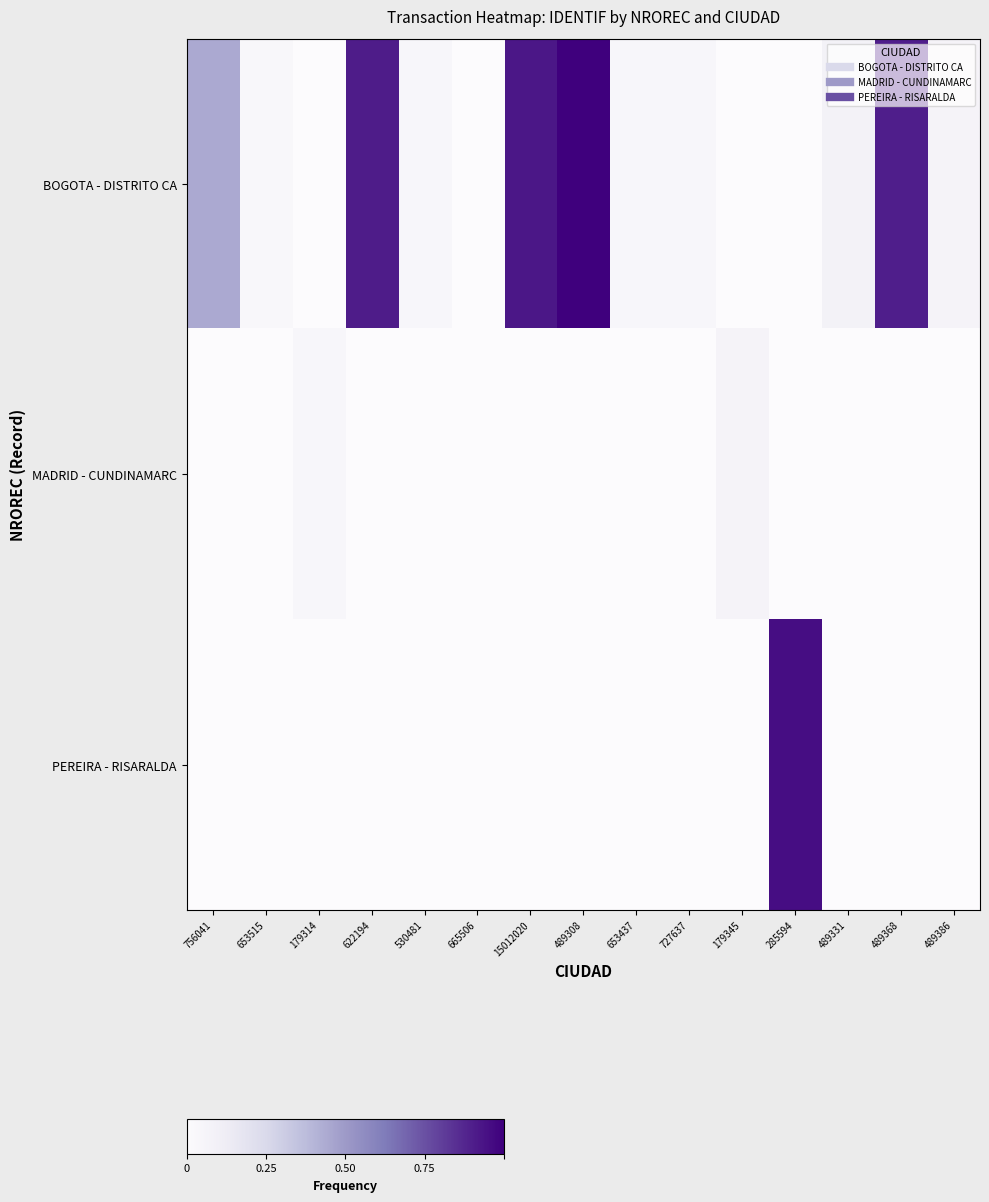

At how many categories does at least one series exceed 0?

15